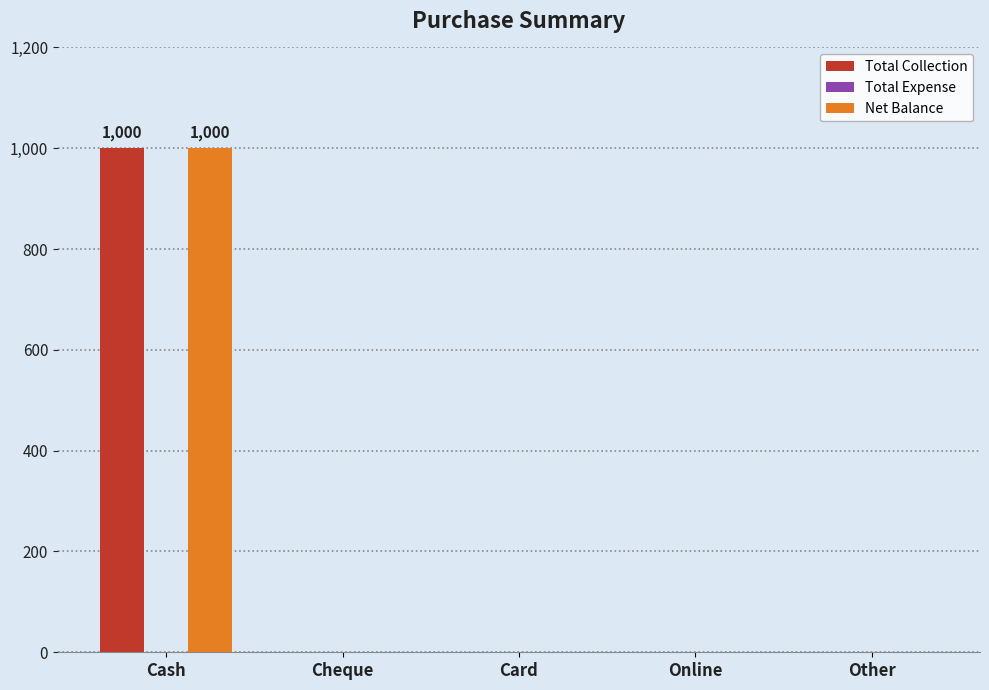

What is the sum of all Total Collection values?

1000